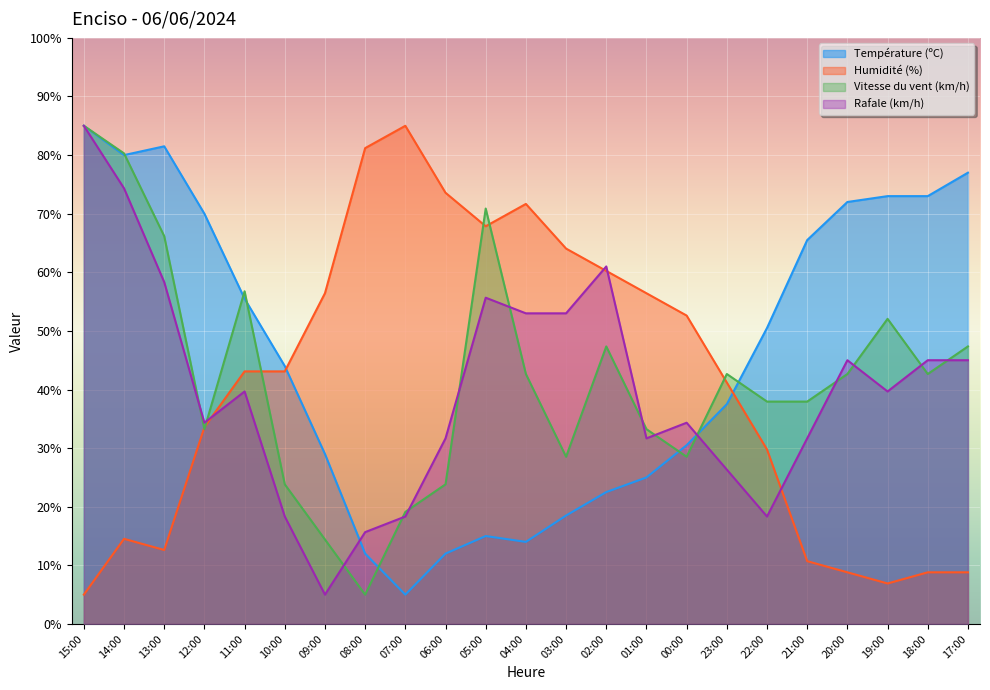

How many distinct data groups are displayed?

4